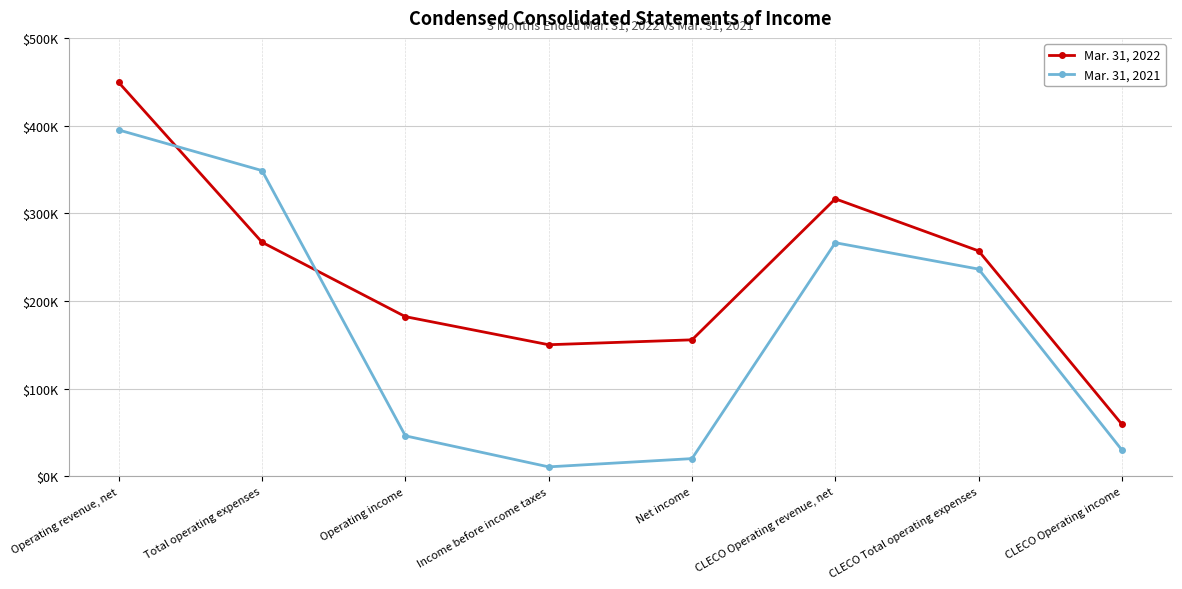

What are all the series names shown in the legend?

Mar. 31, 2022, Mar. 31, 2021